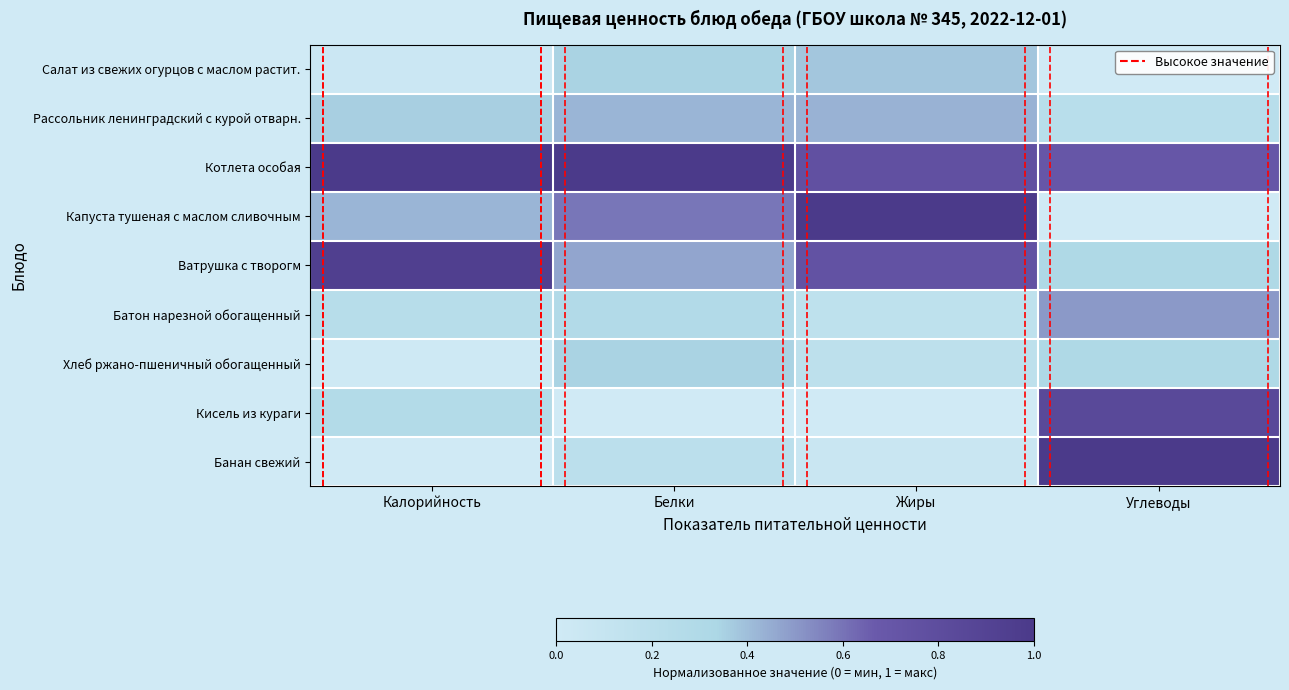

Which category has the highest value across all series?

Калорийность